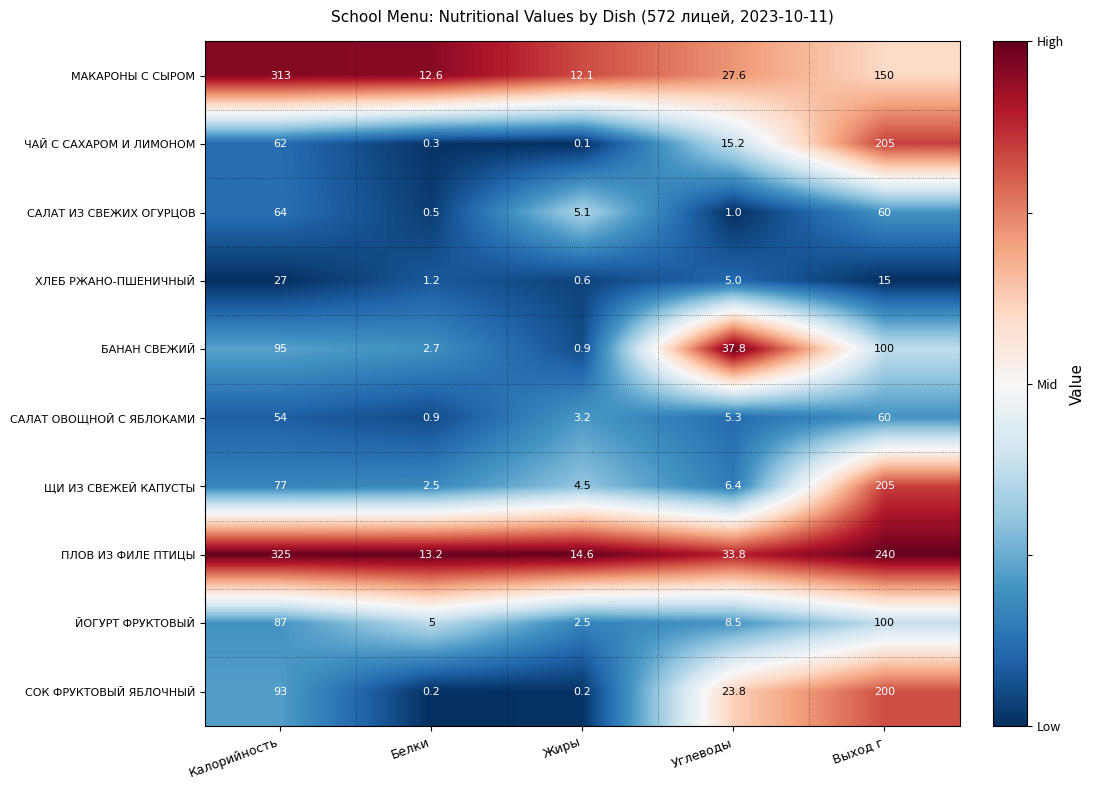

What is the sum of the ПЛОВ ИЗ ФИЛЕ ПТИЦЫ values at Белки and Жиры?

27.8